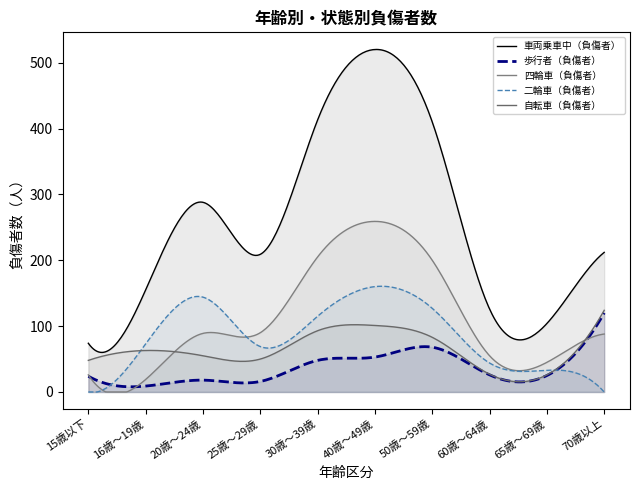

What is the spread (max minus min) of values at 50歳～59歳?

342